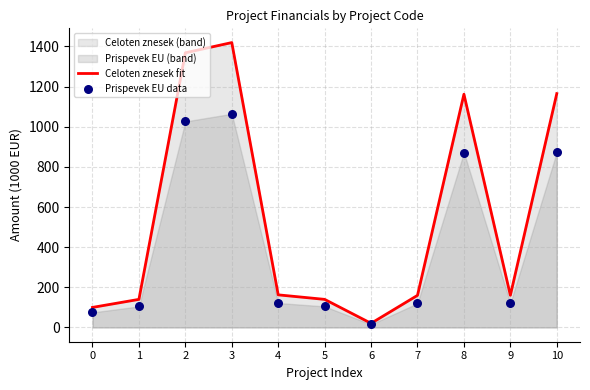

Which series has the largest total across all categories?

Celoten znesek fit